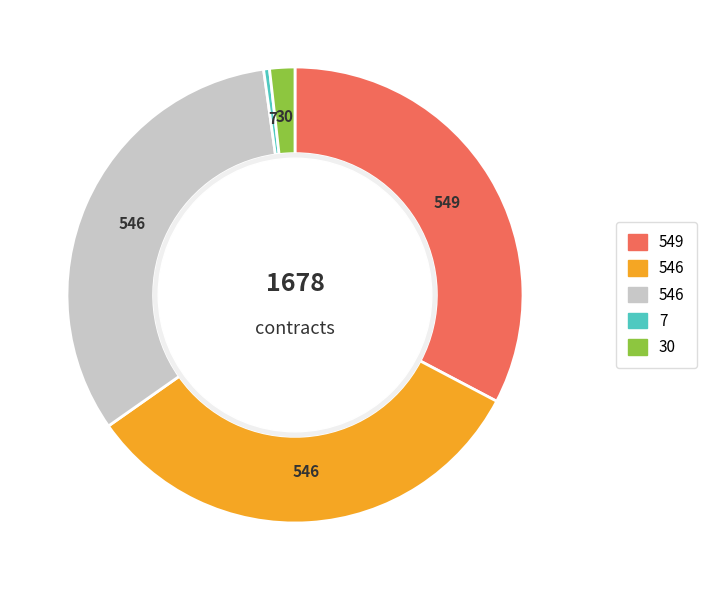

How many segments does this pie chart have?

5